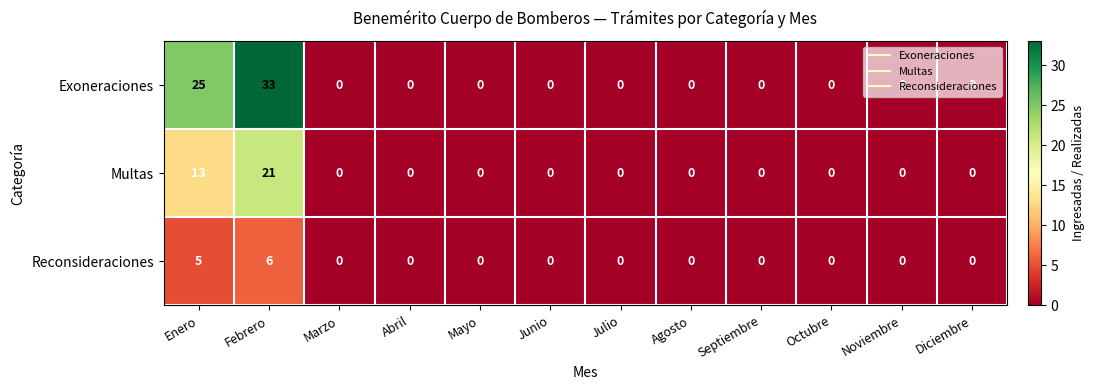

At which category is the sum across all series the highest?

Febrero